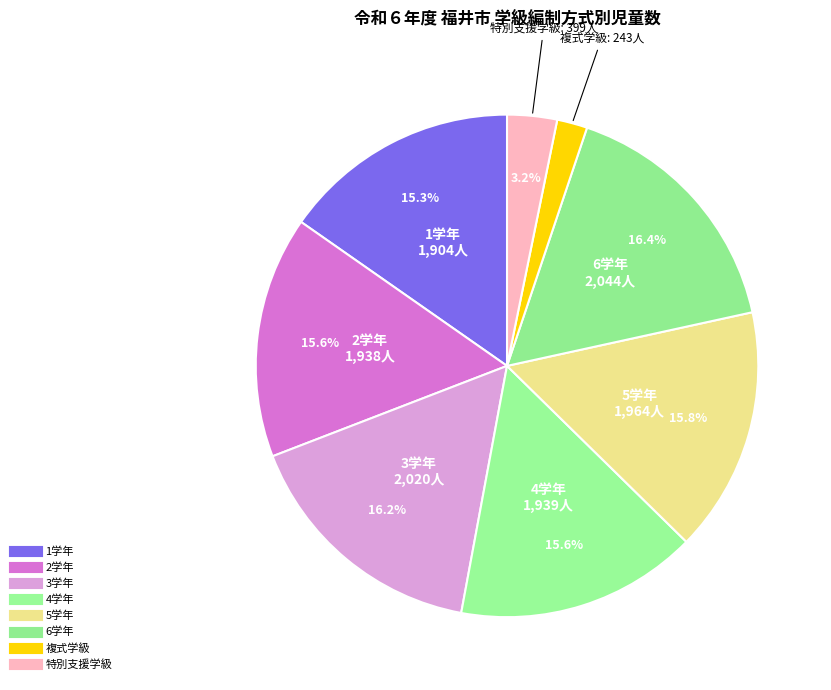

What is the change in value from 1学年 to 2学年?

+34